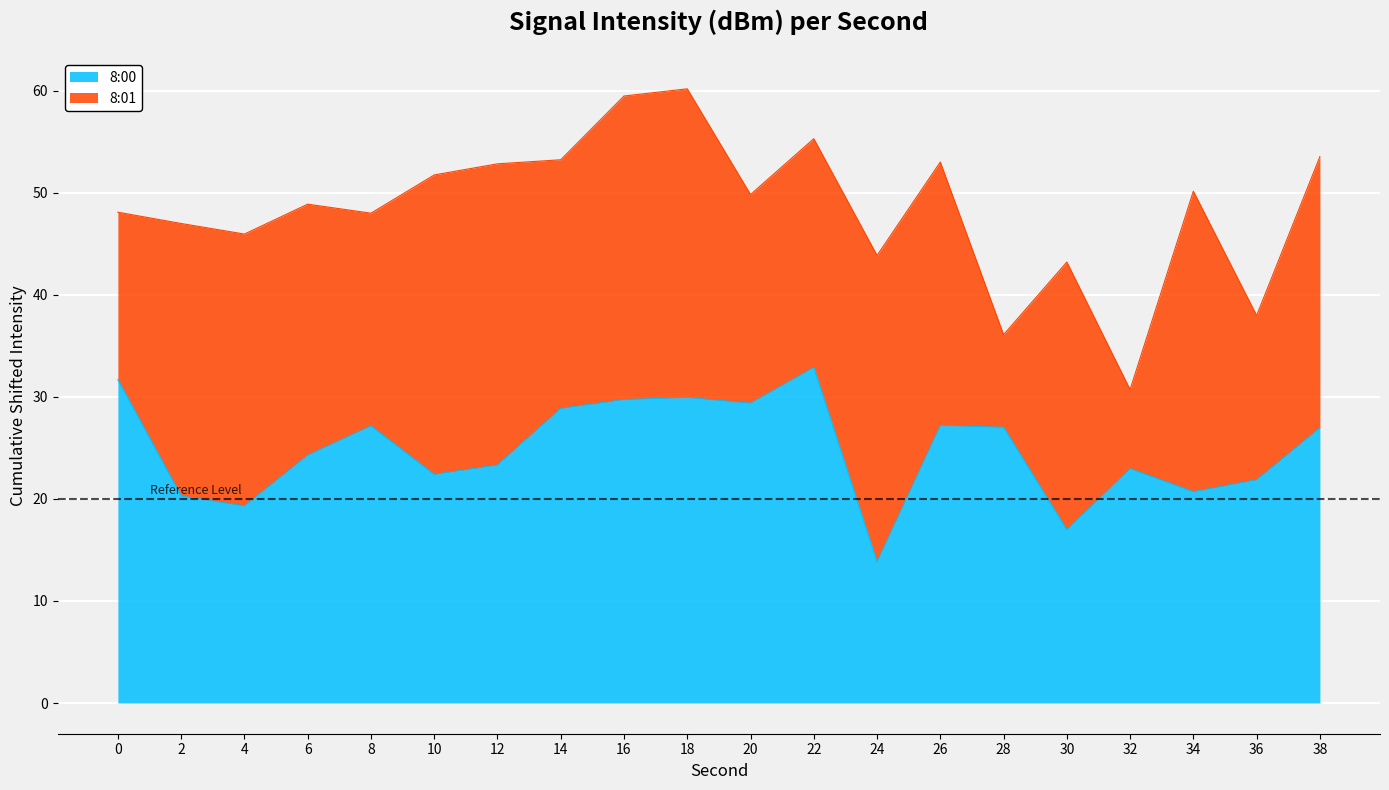

Reading left to right, extract all data points from this chart.

0=31.7	2=20.3	4=19.3	6=24.3	8=27.2	10=22.4	12=23.3	14=28.9	16=29.7	18=29.9	20=29.4	22=32.9	24=13.8	26=27.2	28=27.0	30=17.0	32=23.0	34=20.7	36=21.9	38=27.0